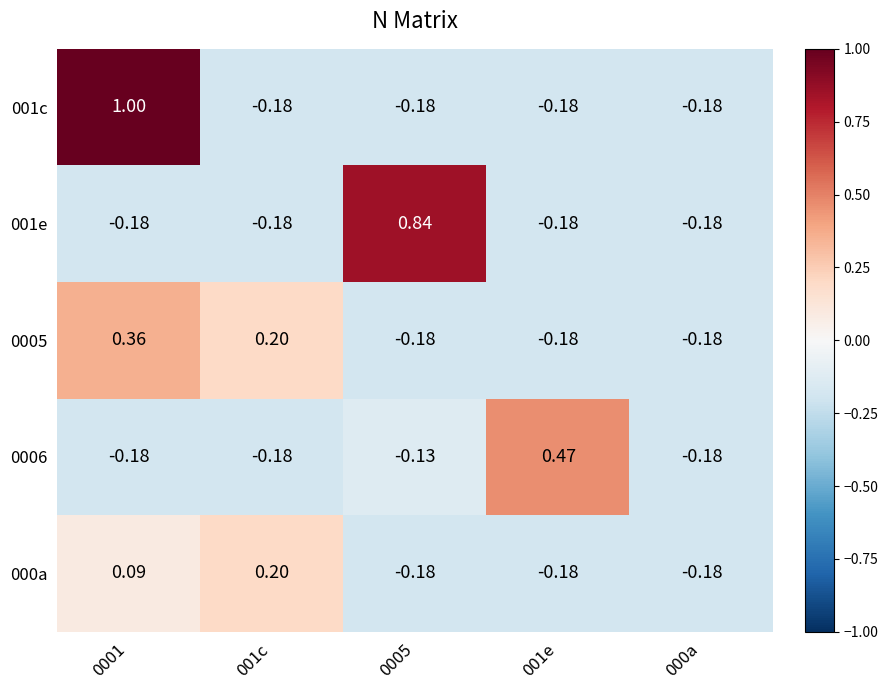

Is the value of 0006 at 000a greater than the value of 0005 at 001c?

No